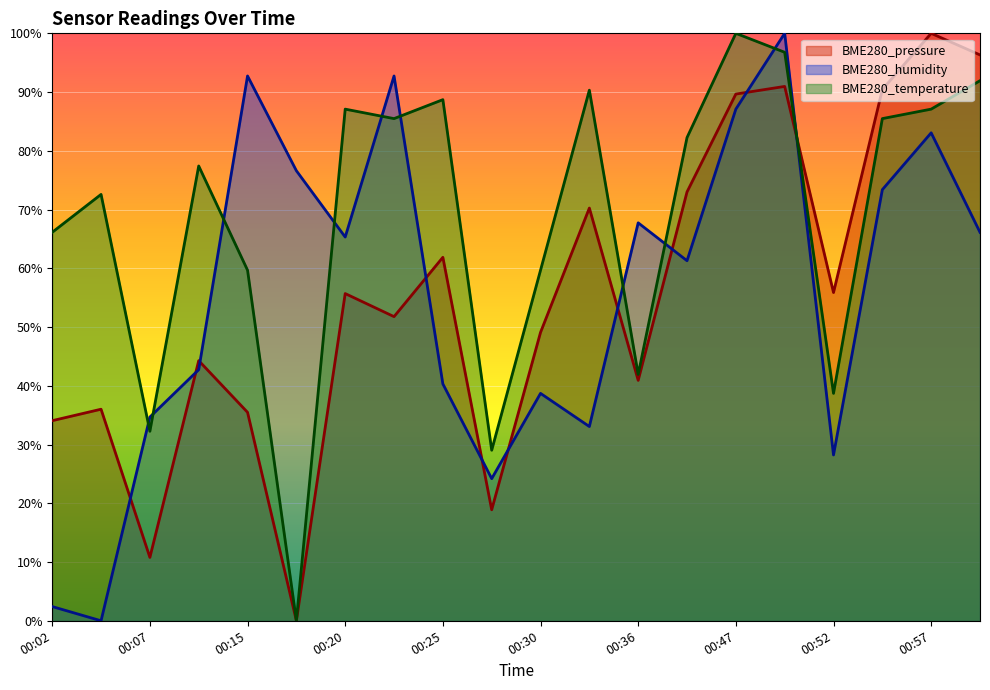

Is the value of BME280_pressure at 00:47 greater than the value of BME280_temperature at 00:20?

Yes